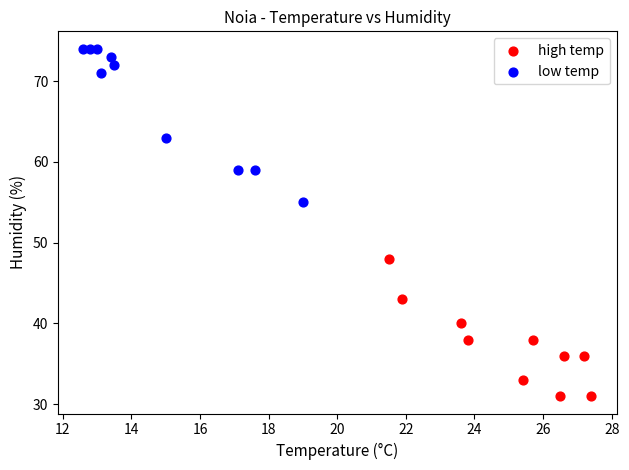

What are all the series names shown in the legend?

high temp, low temp